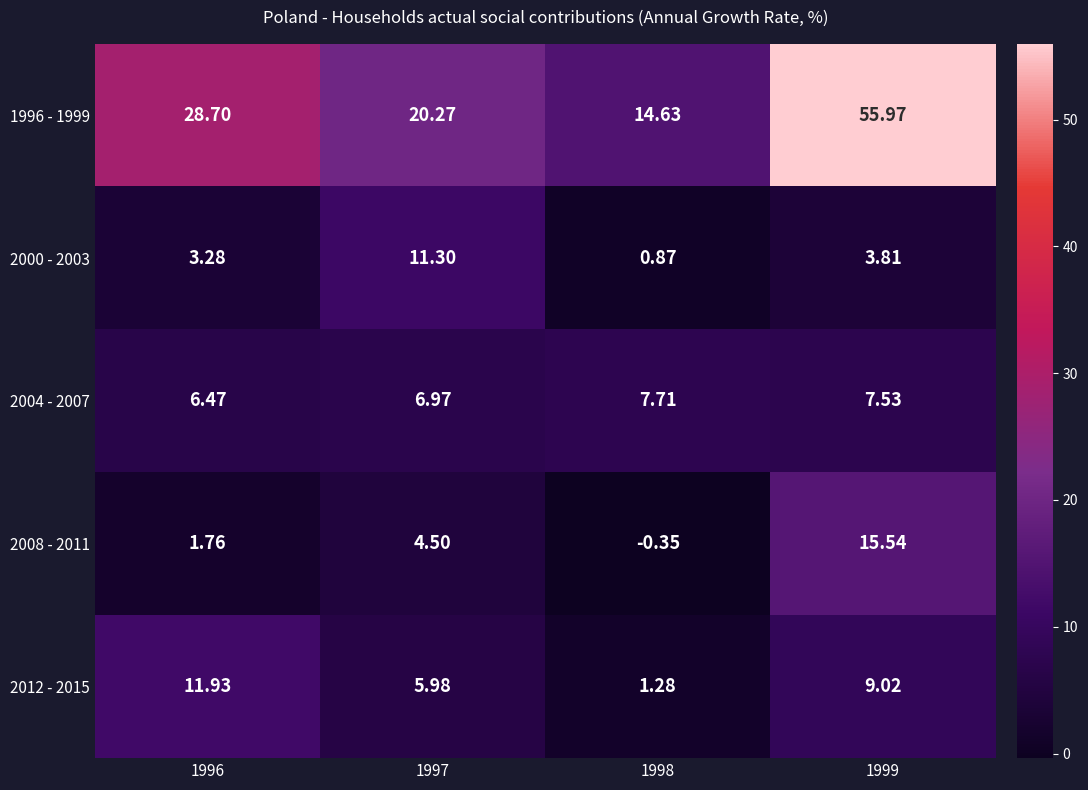

Is the value of 2004 - 2007 at 1997 greater than the value of 2008 - 2011 at 1996?

Yes